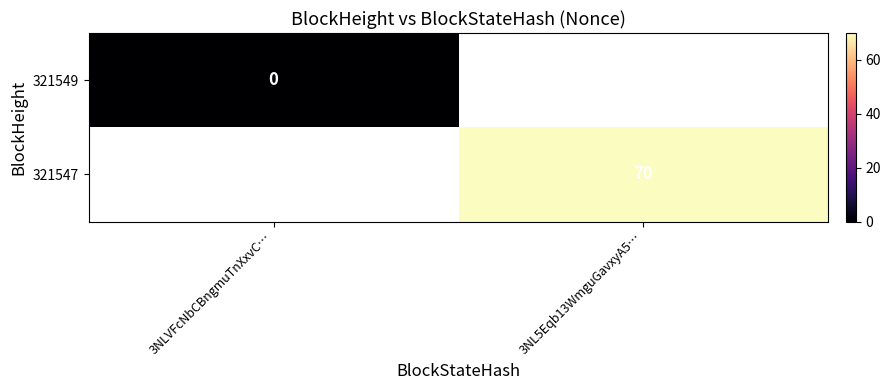

Is the value of 321549 at 3NLVFcNbCBngmuTnXxvC… greater than the value of 321547 at 3NL5Eqb13WmguGavxyA5…?

No